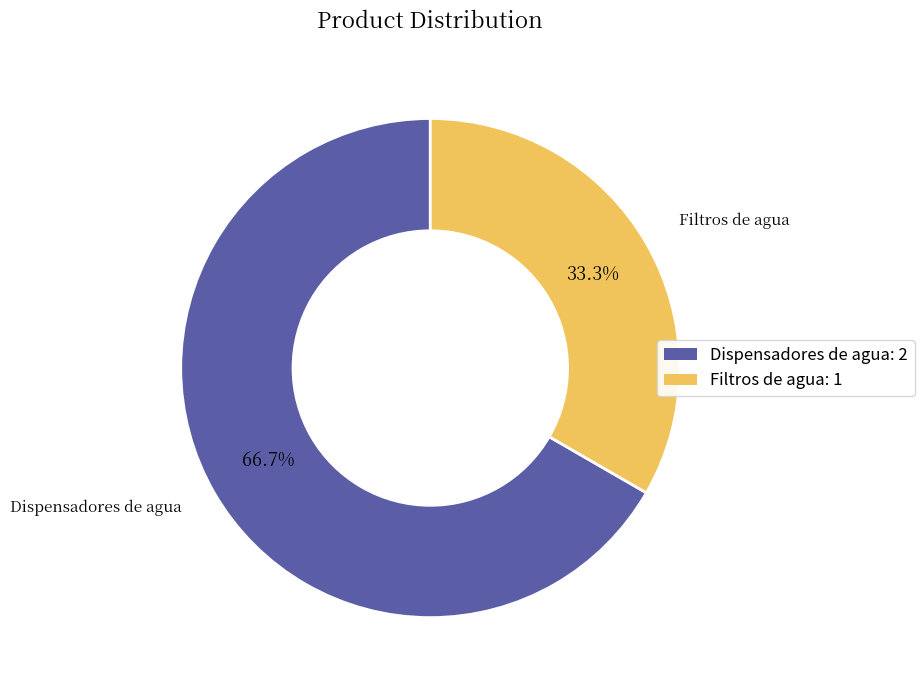

What percentage is the Filtros de agua slice, to the nearest percent?

33%